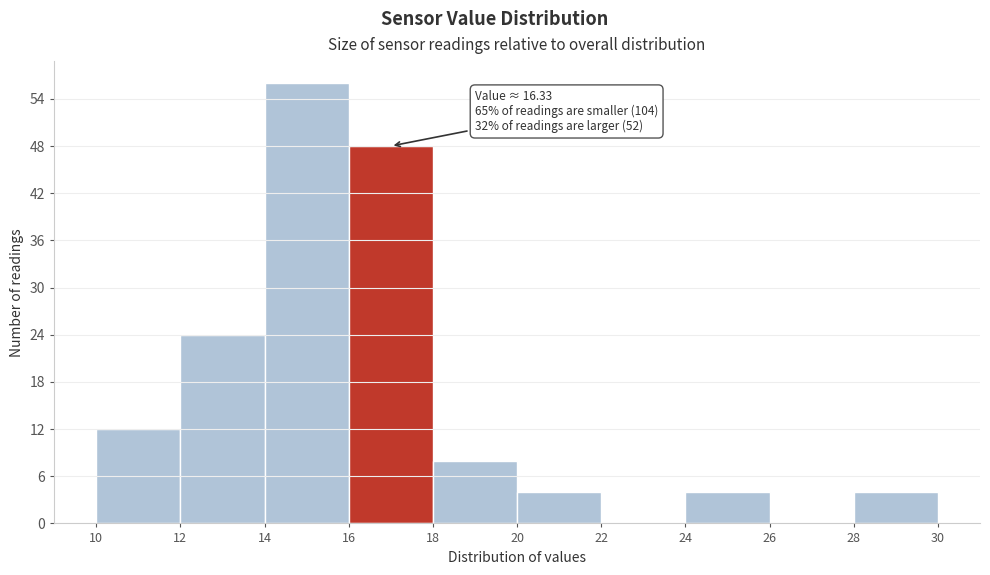

Which range on the x-axis has the tallest bar?

14 to 16